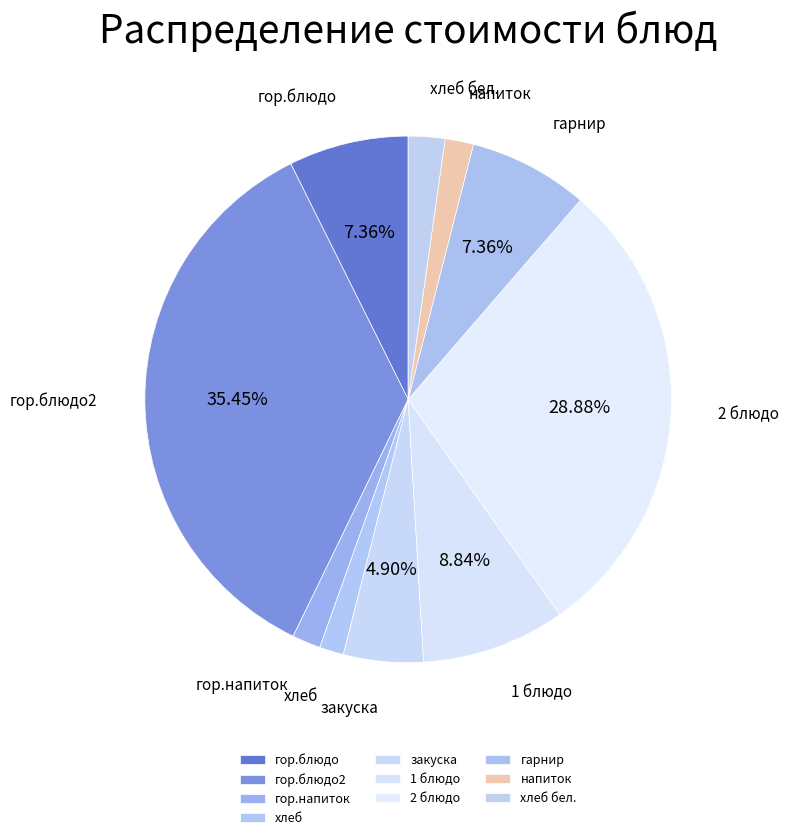

Do 1 блюдо and гор.блюдо together represent more than half of the pie?

No